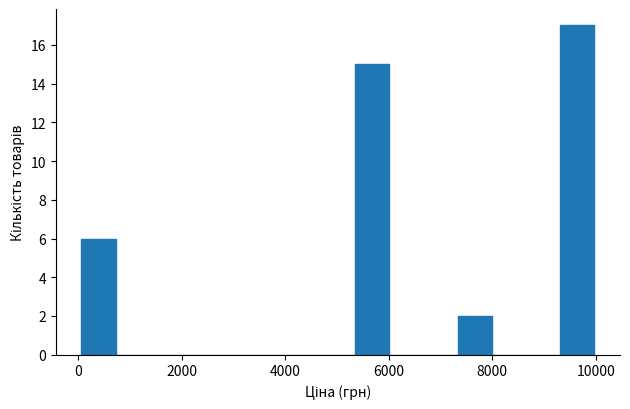

Read against the x-axis, roughly where is the centre of the tallest bar?

9600